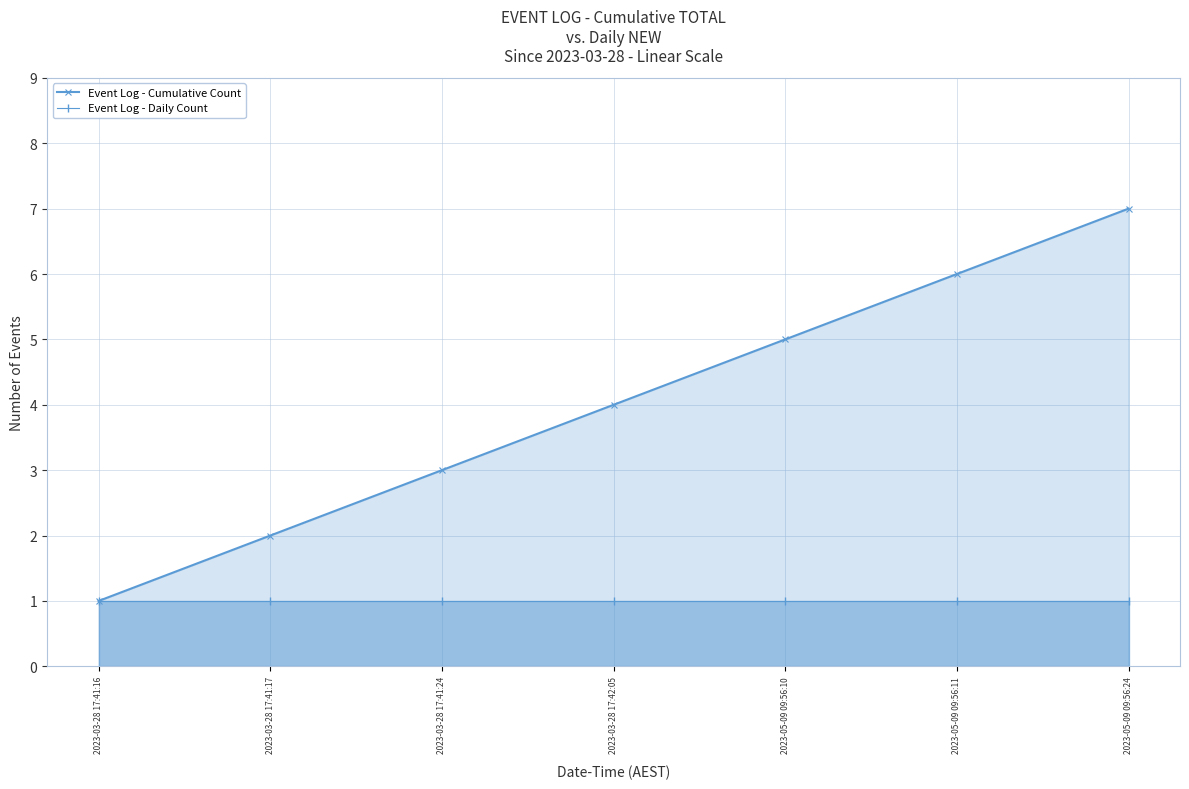

Between 2023-03-28 17:41:16 and 2023-05-09 09:56:11, which series saw the biggest shift?

Event Log - Cumulative Count